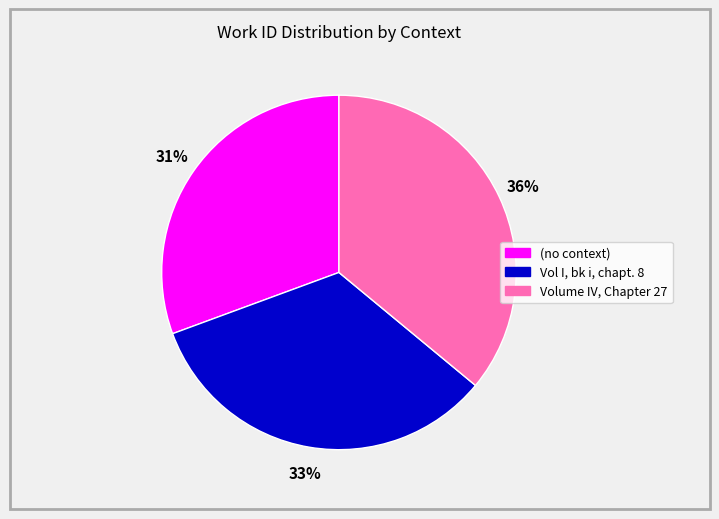

Is there any slice that represents more than half of the pie?

No